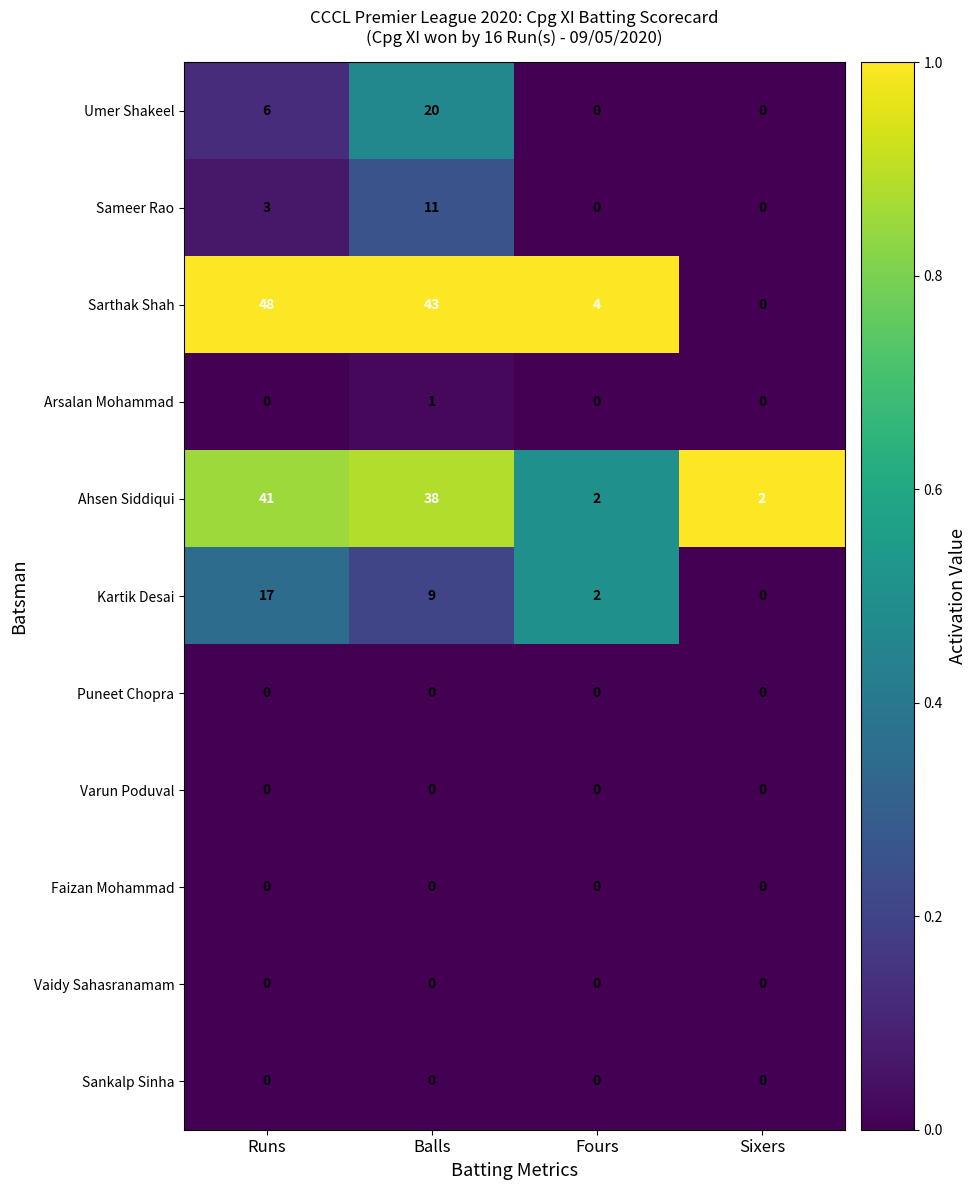

At which category is the sum across all series the highest?

Balls